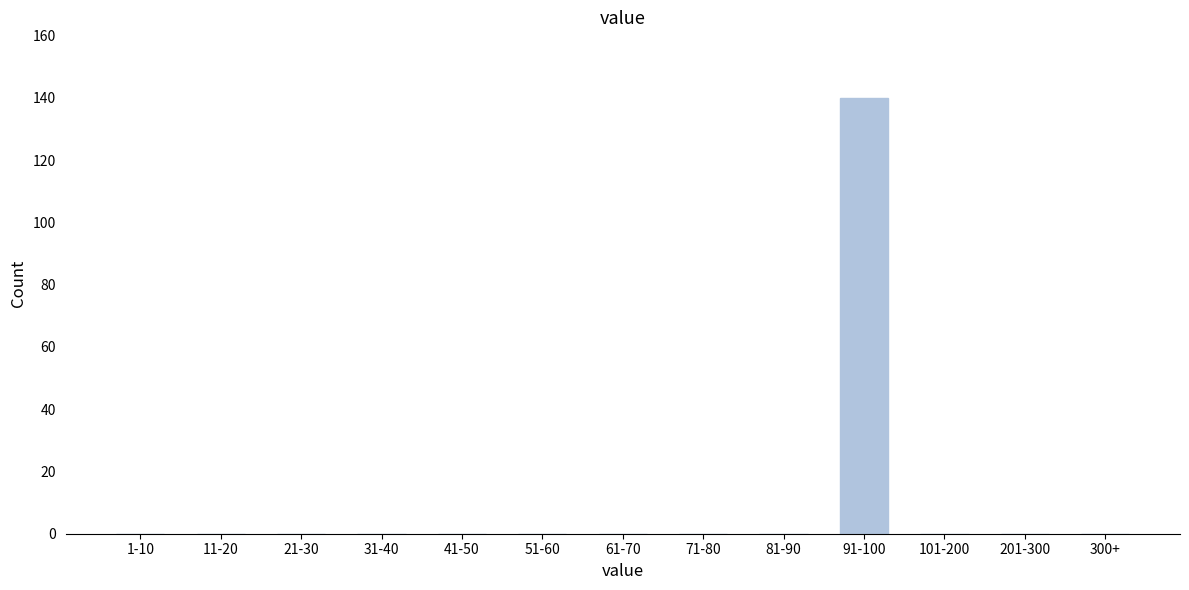

Reading right to left, what are all the values shown in this chart?

300+=0	201-300=0	101-200=0	91-100=140	81-90=0	71-80=0	61-70=0	51-60=0	41-50=0	31-40=0	21-30=0	11-20=0	1-10=0